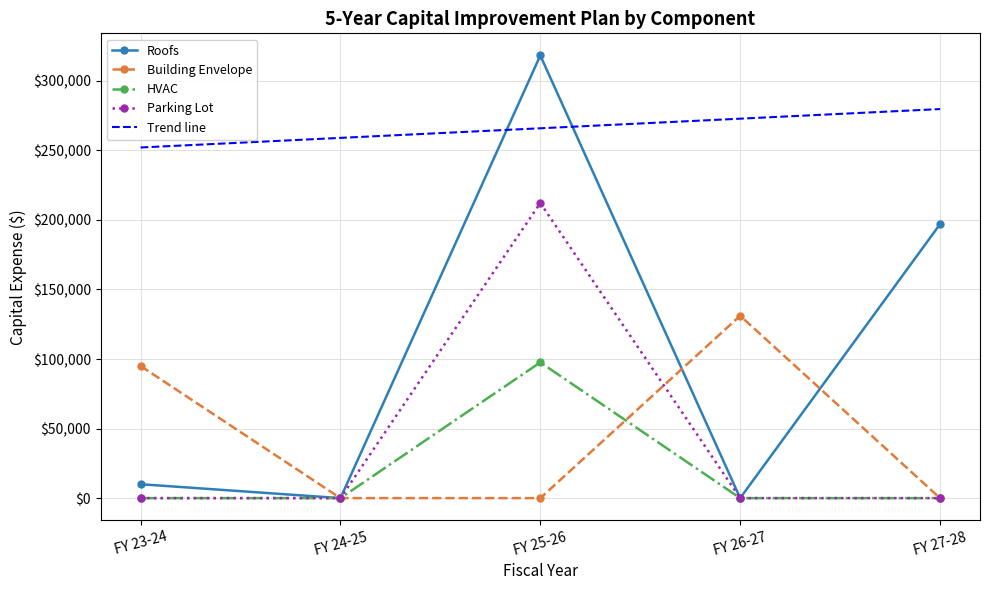

How many interior local valleys does the Roofs series have?

2